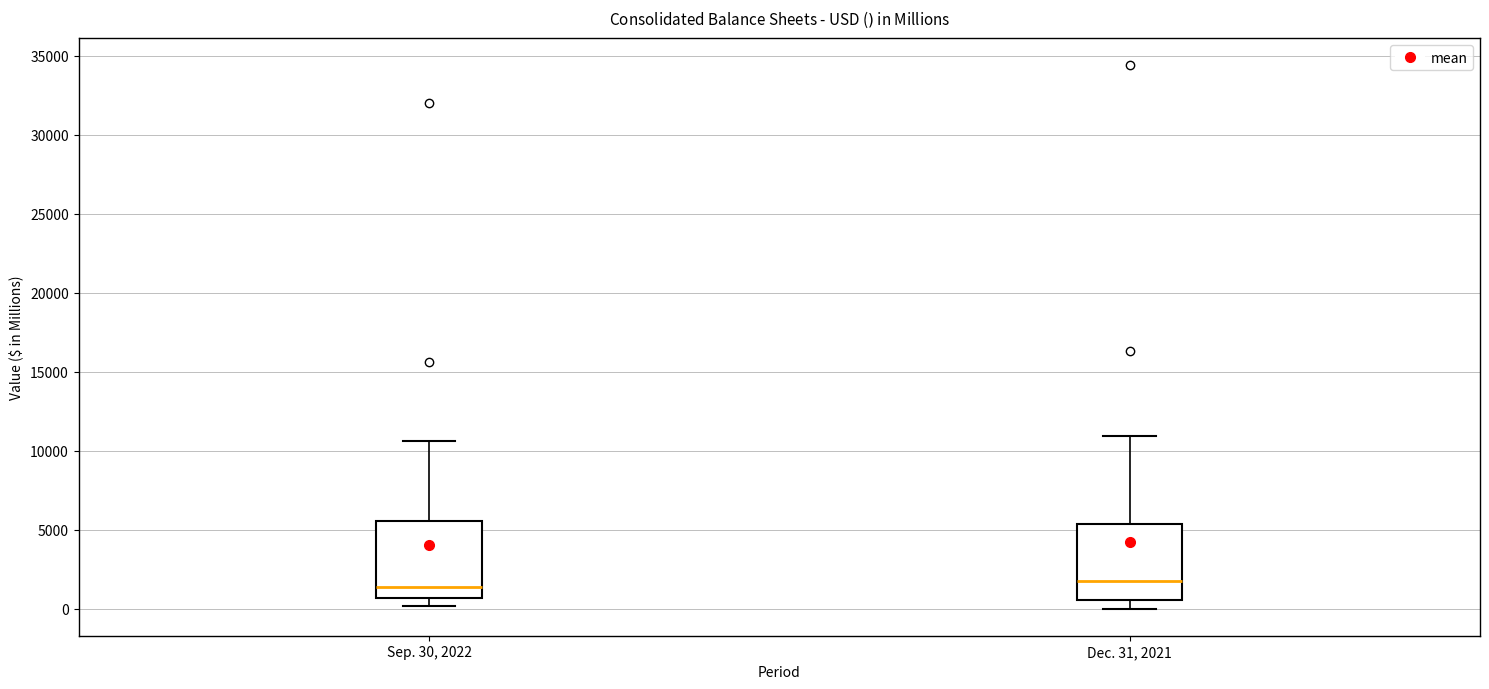

Reading left to right, transcribe this box plot: for each box, give where its median line is, the range the box spans, and where its two whiskers end, as read against the y-axis. The values are not printed on the chart, so give them approximately, as read against the axis.

Sep. 30, 2022: median 1500, box 500 to 5500, whiskers 0 to 10500
Dec. 31, 2021: median 2000, box 500 to 5500, whiskers 0 to 11000